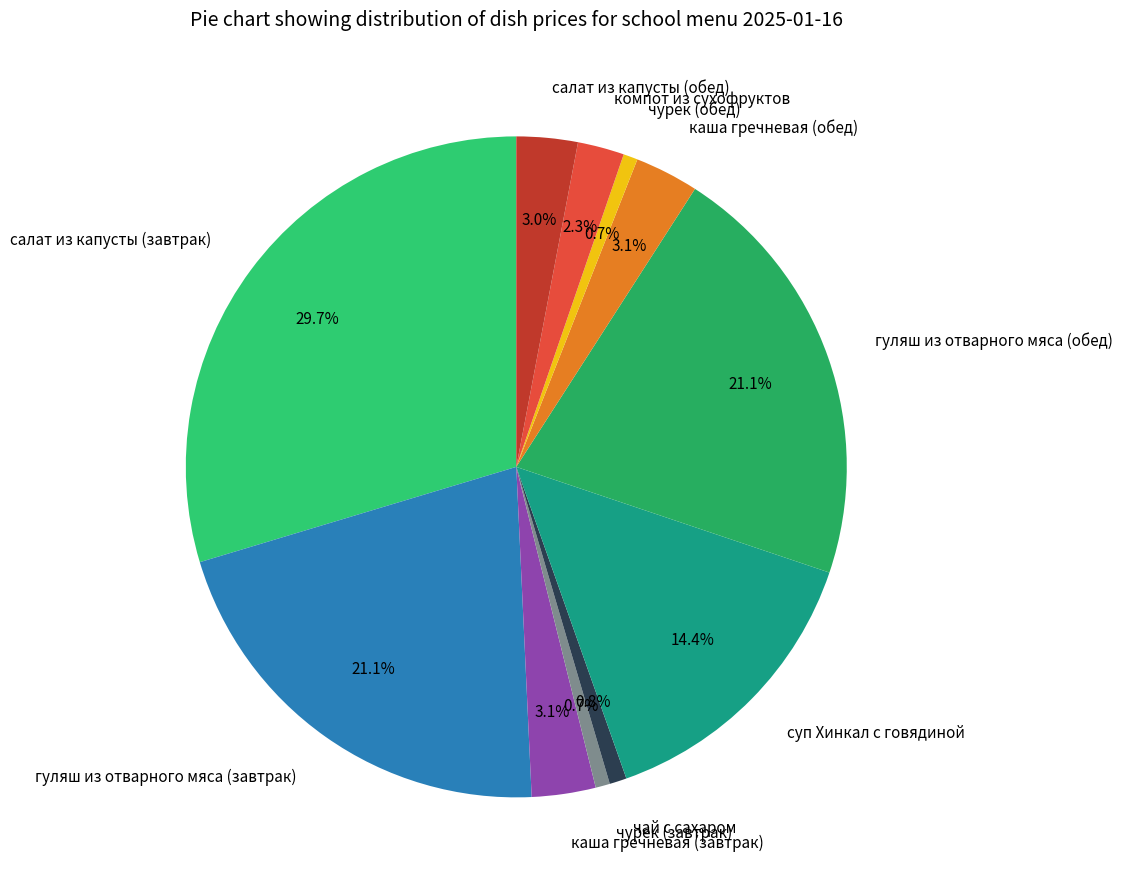

How many slices are in this pie chart?

11